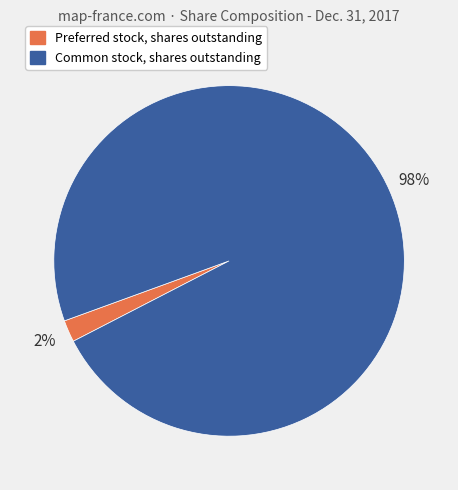

Which category has the smallest portion of the pie?

Preferred stock, shares outstanding